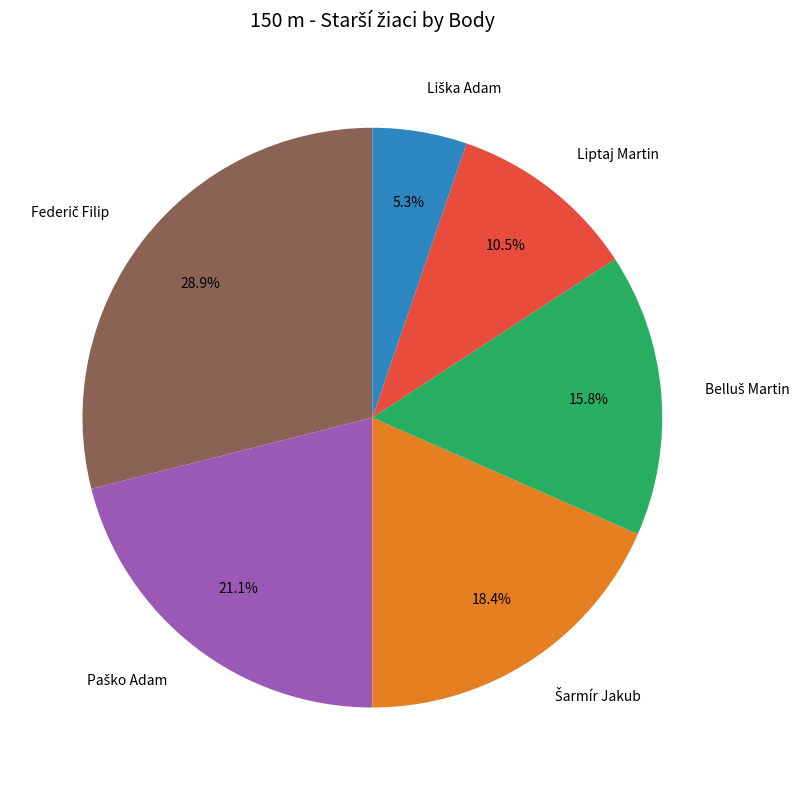

Does any single category account for the majority?

No